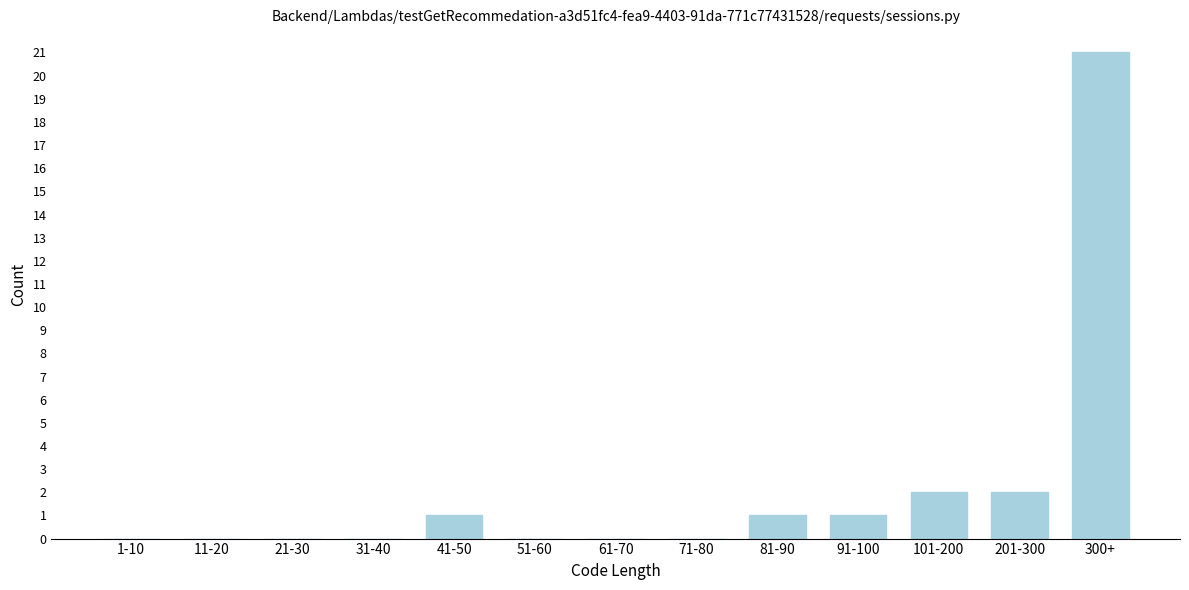

Reading left to right, what are all the values shown in this chart?

1-10=0	11-20=0	21-30=0	31-40=0	41-50=1	51-60=0	61-70=0	71-80=0	81-90=1	91-100=1	101-200=2	201-300=2	300+=21